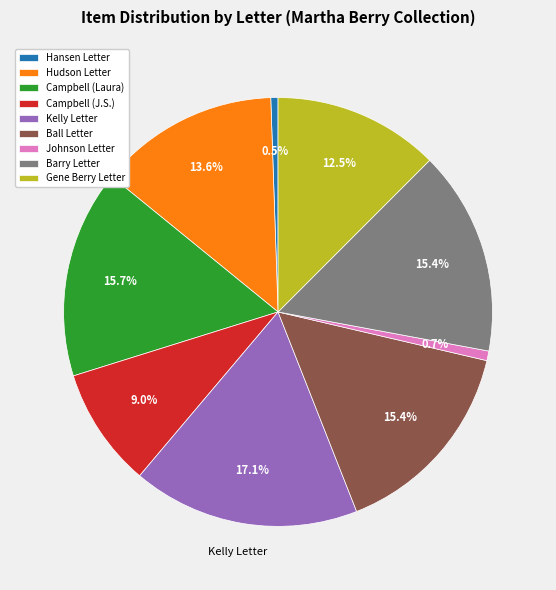

What percentage do Ball Letter and Campbell (J.S.) together represent?

24.4%